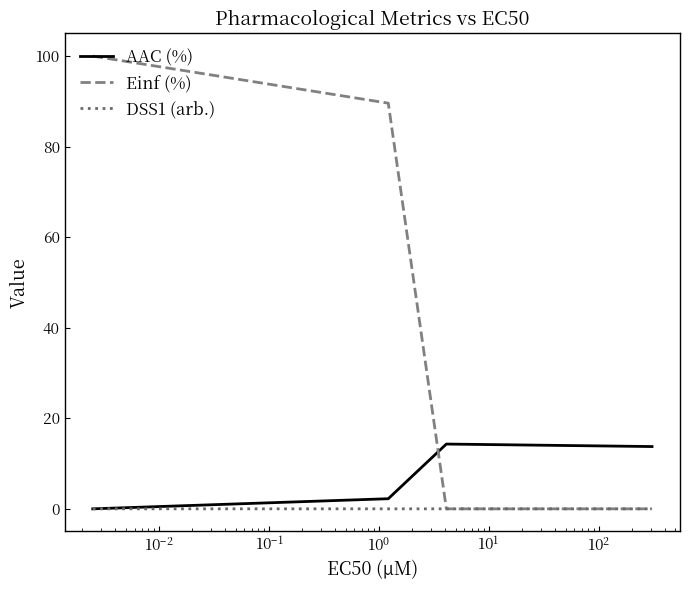

Which series has the largest range (max minus min)?

Einf (%)